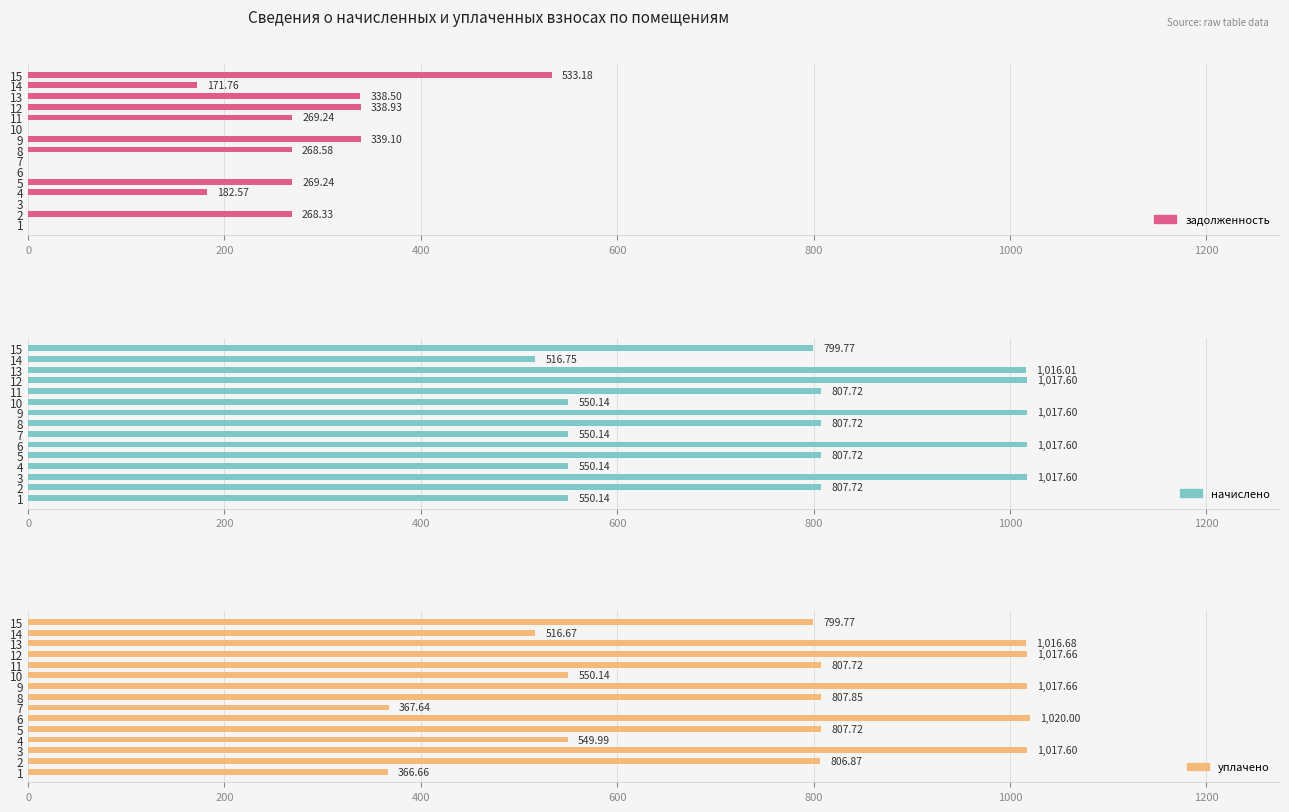

Which series has the largest range (max minus min)?

уплачено